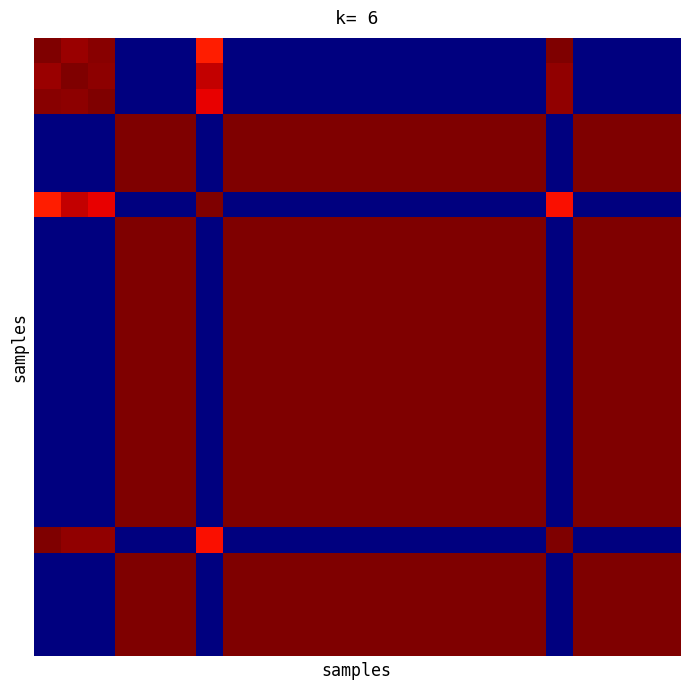

What is the greatest value displayed?

1.0